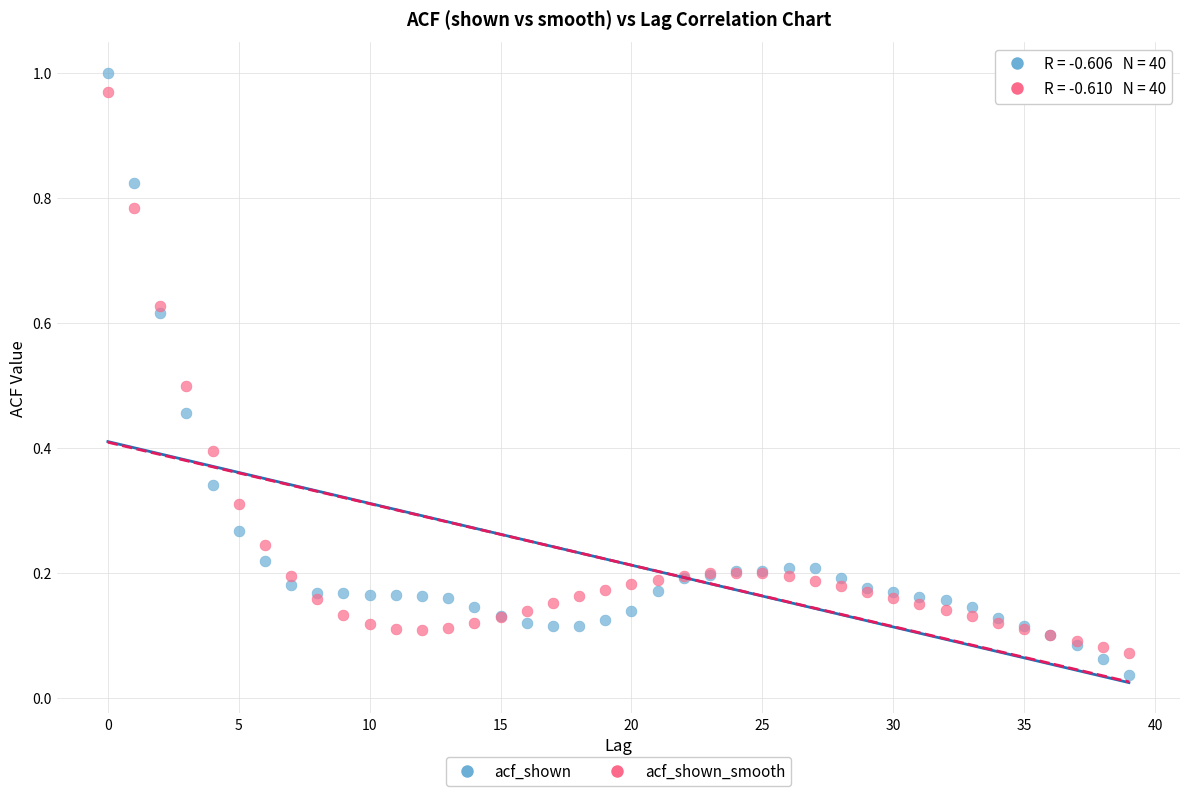

Which series reaches the minimum Y coordinate?

acf_shown